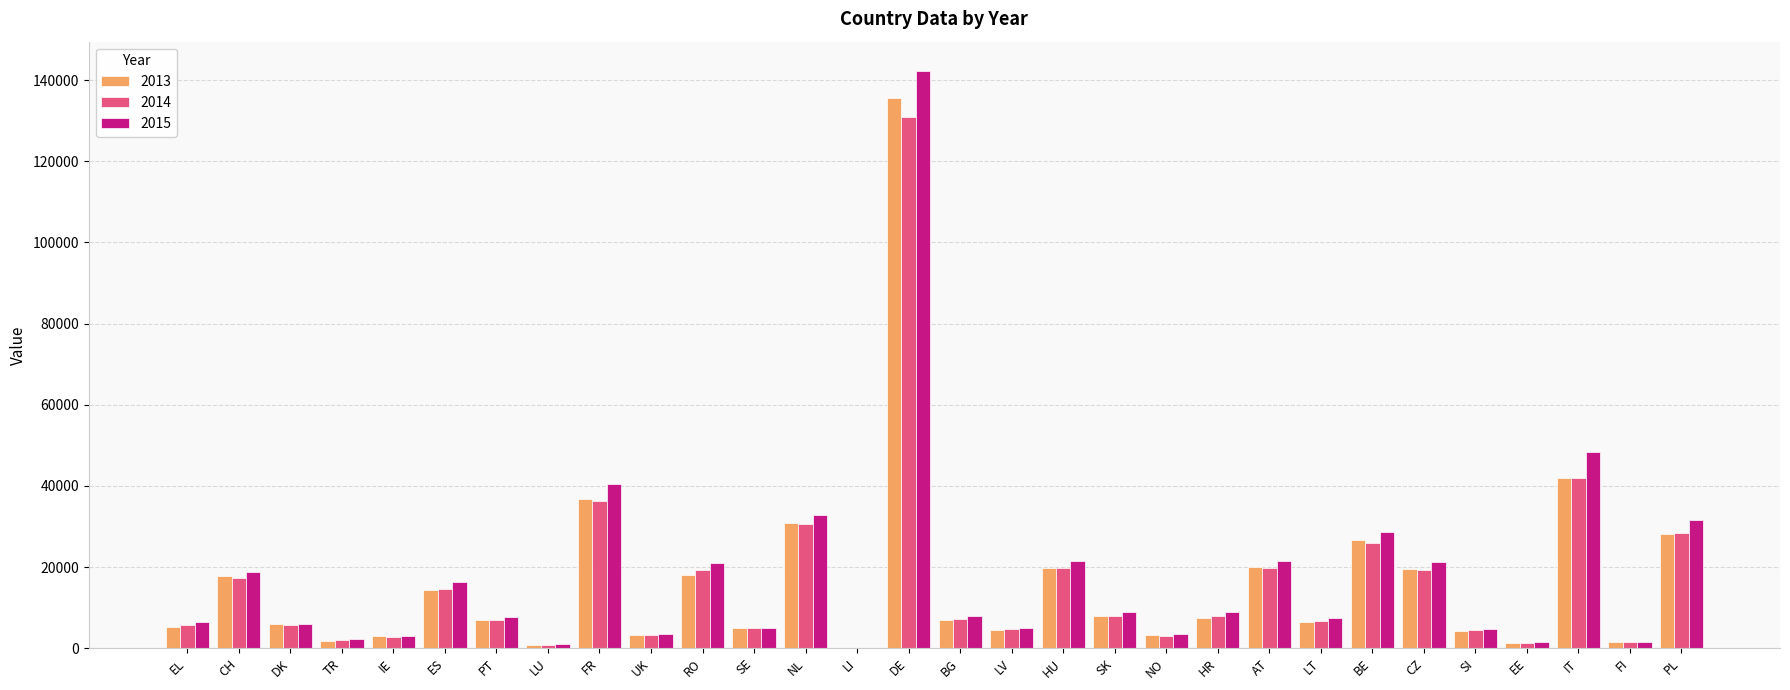

How many categories are shown in the chart?

30